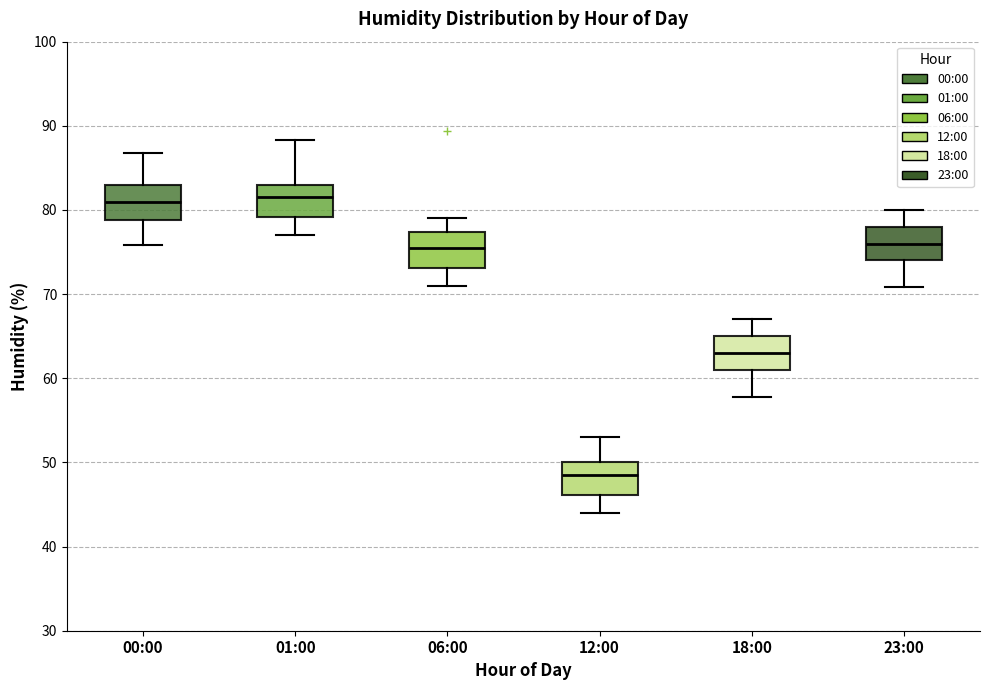

Reading left to right, transcribe this box plot: for each box, give where its median line is, the range the box spans, and where its two whiskers end, as read against the y-axis. The values are not printed on the chart, so give them approximately, as read against the axis.

00:00: median 81, box 79 to 83, whiskers 76 to 87
01:00: median 82, box 79 to 83, whiskers 77 to 88
06:00: median 76, box 73 to 77, whiskers 71 to 79
12:00: median 49, box 46 to 50, whiskers 44 to 53
18:00: median 63, box 61 to 65, whiskers 58 to 67
23:00: median 76, box 74 to 78, whiskers 71 to 80